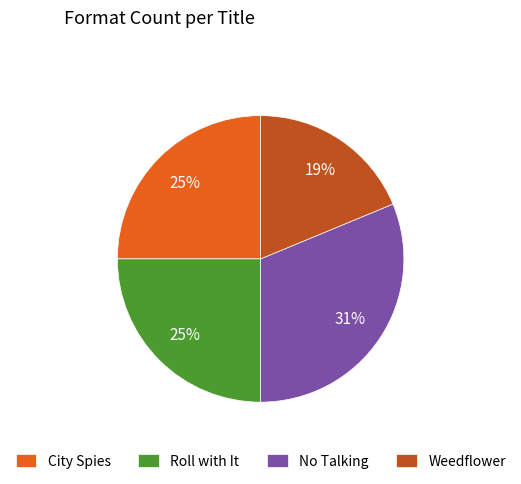

How many slices are in this pie chart?

4